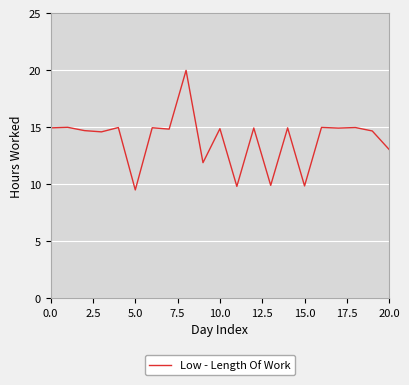

What is the minimum value shown in the chart?

9.5